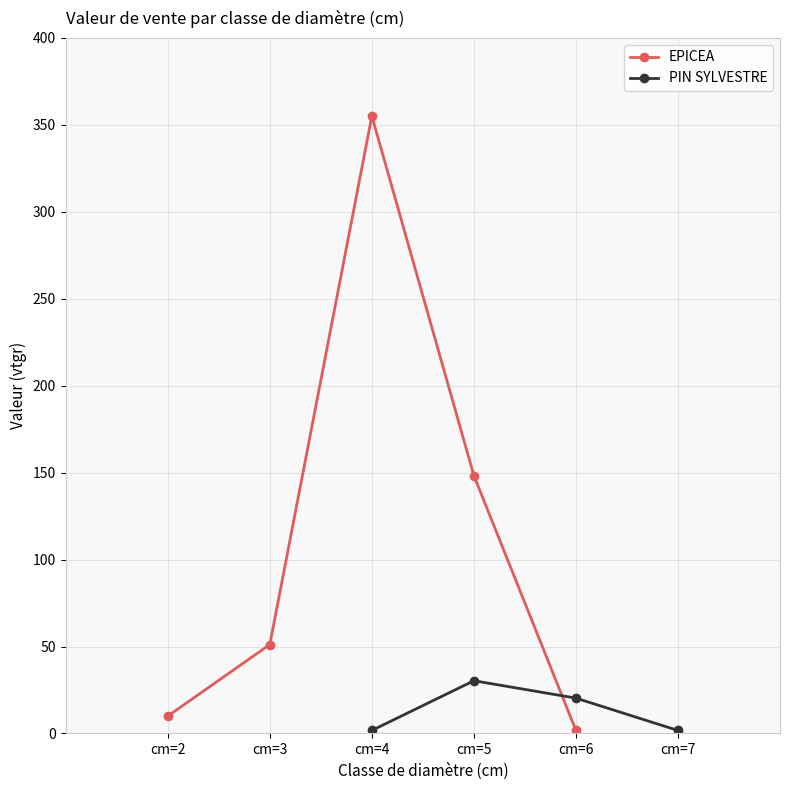

Rank the categories by value from highest to lowest.

cm=4, cm=5, cm=3, cm=2, cm=6